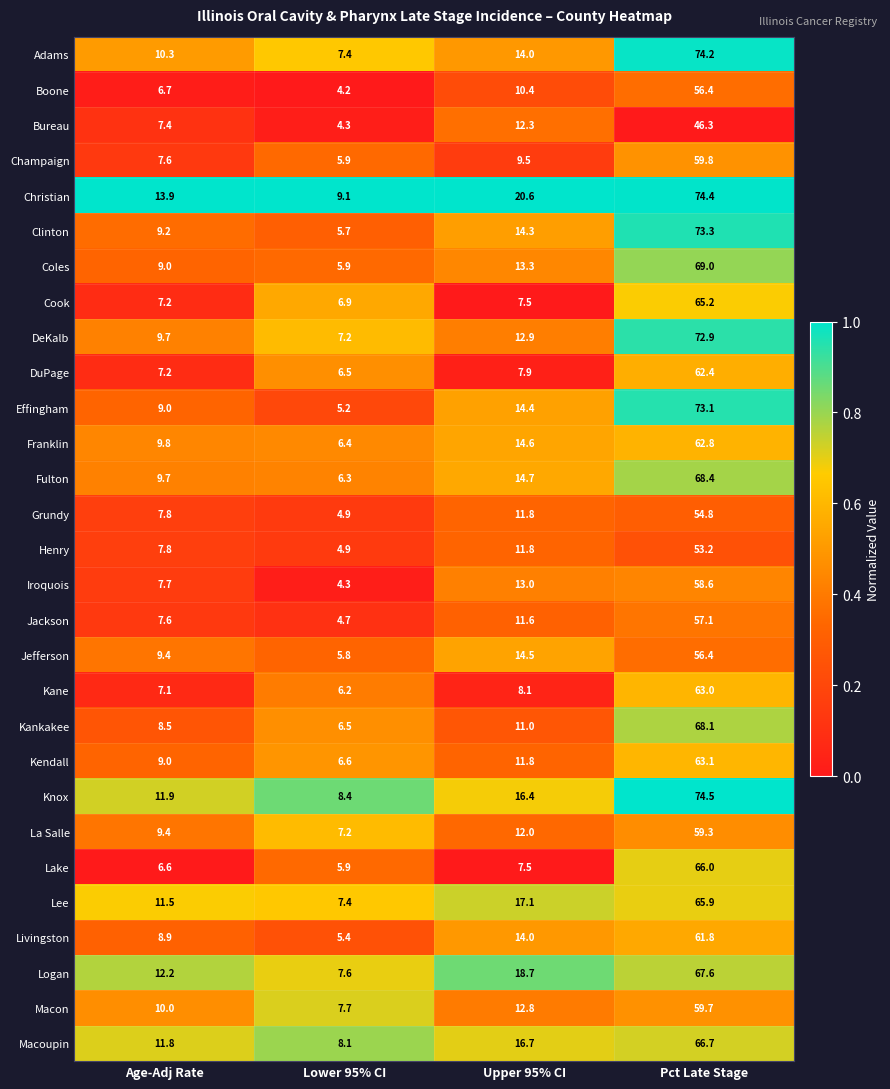

Which series has the largest total across all categories?

Christian